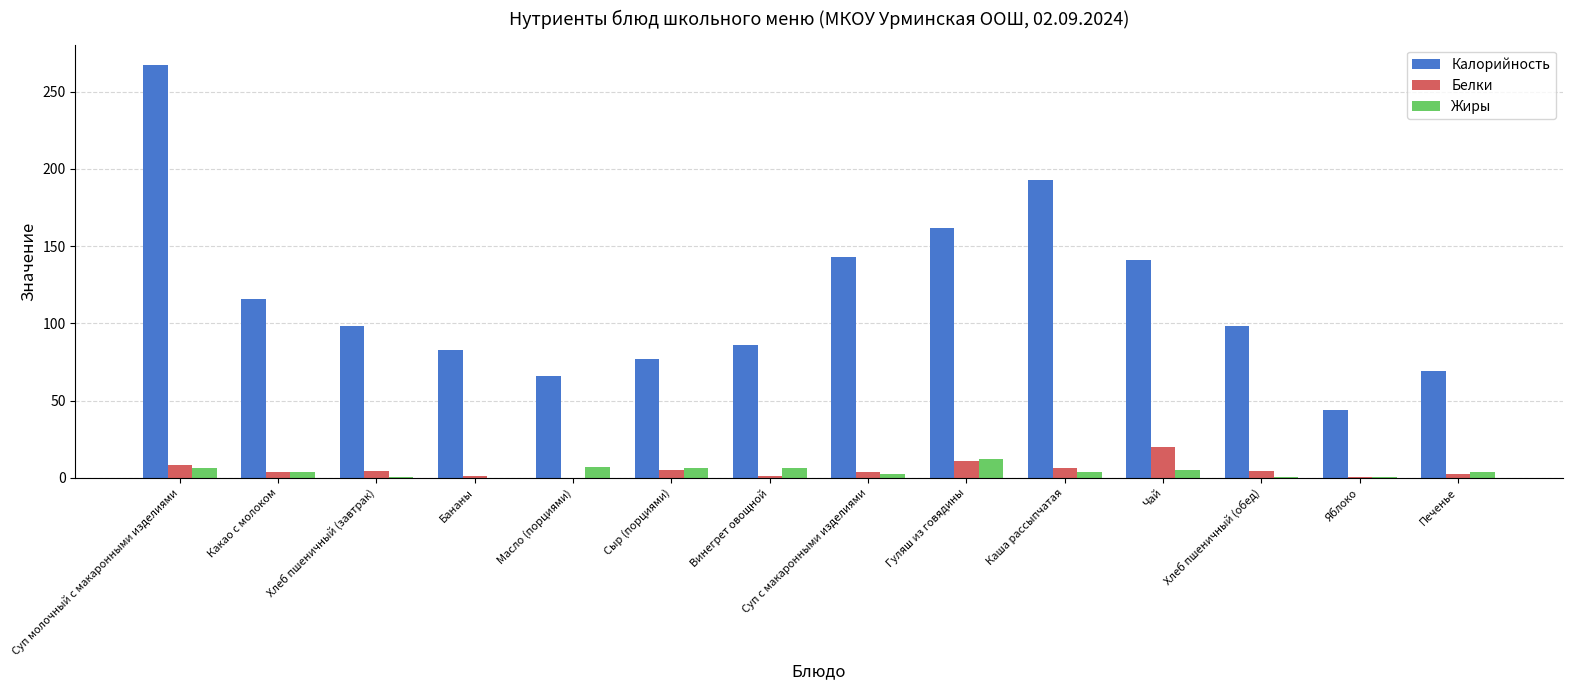

What is the difference between the Белки values at Винегрет овощной and Печенье?

0.7